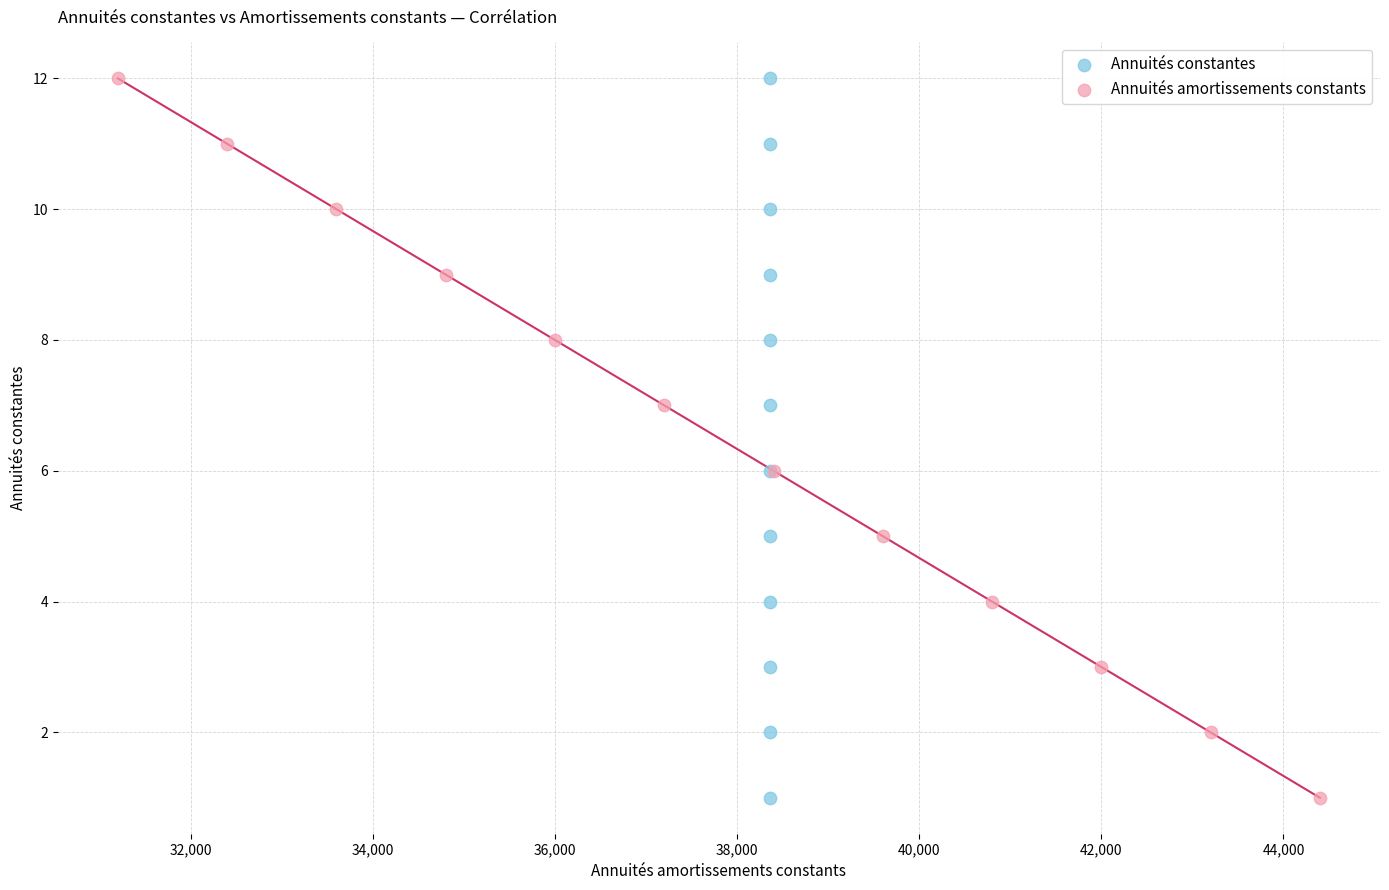

What are all the series names shown in the legend?

Annuités constantes, Annuités amortissements constants